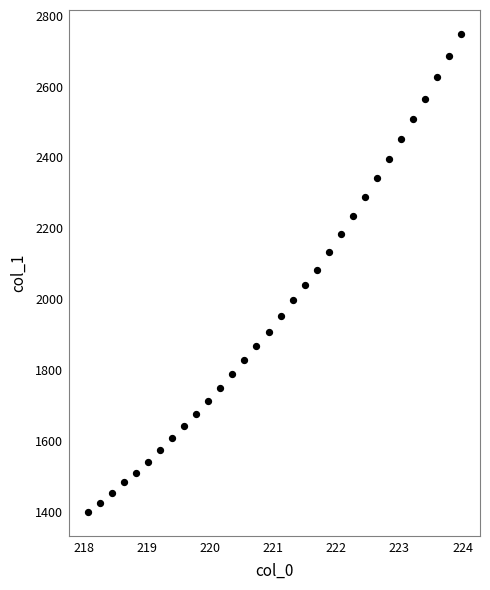

What is the range of Y values (max minus min)?

1350.5